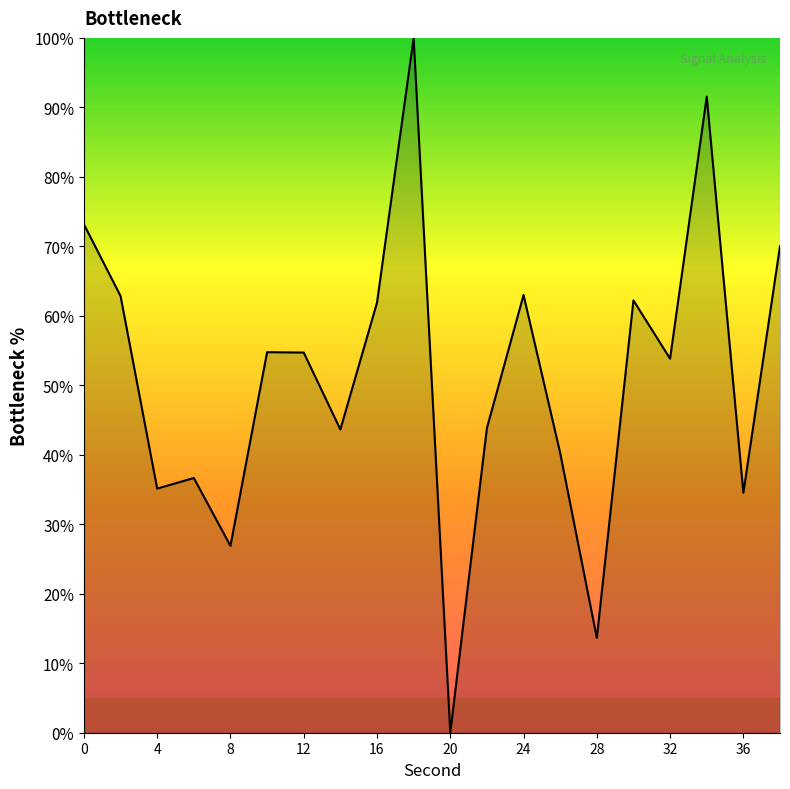

What is the greatest value displayed?

100.0